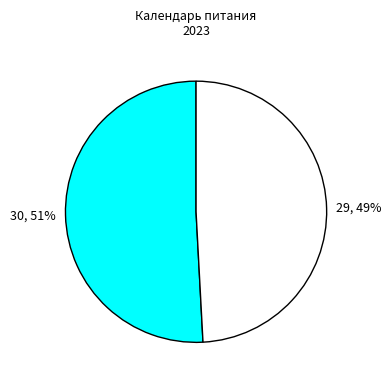

Is there a majority slice in this chart?

Yes